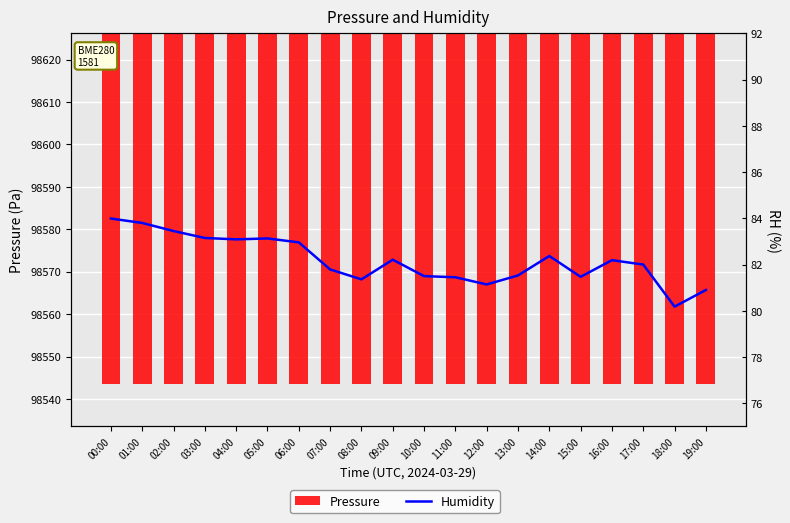

What is the label of the 4th bar from the left?

03:00